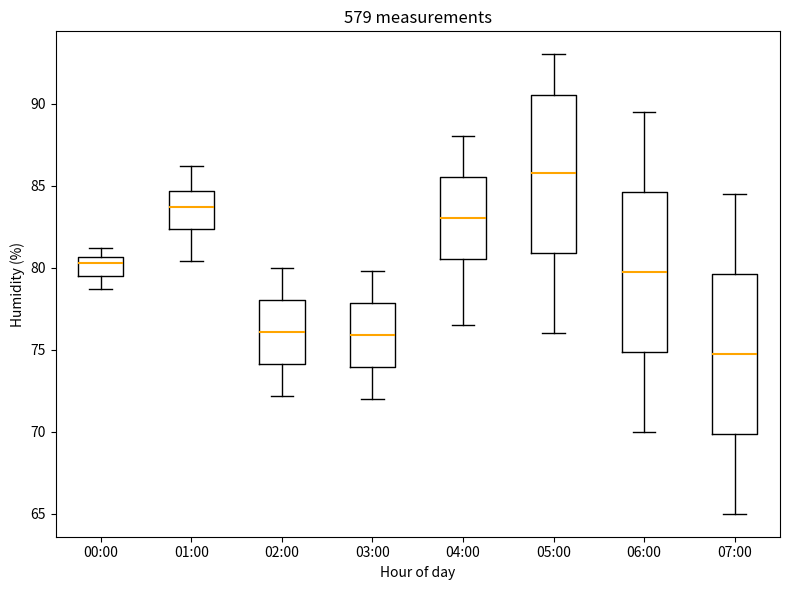

Reading left to right, read every box against the y-axis: the position of its median line, the range the box covers, and the ends of its whiskers. The values are not printed on the chart, so give them approximately, as read against the axis.

00:00: median 80.5 (just below the box's upper edge), box 79.5 to 80.5, whiskers 78.5 to 81.0
01:00: median 83.5, box 82.5 to 84.5, whiskers 80.5 to 86.0
02:00: median 76.0, box 74.0 to 78.0, whiskers 72.0 to 80.0
03:00: median 76.0, box 74.0 to 78.0, whiskers 72.0 to 80.0
04:00: median 83.0, box 80.5 to 85.5, whiskers 76.5 to 88.0
05:00: median 86.0, box 81.0 to 90.5, whiskers 76.0 to 93.0
06:00: median 80.0, box 75.0 to 84.5, whiskers 70.0 to 89.5
07:00: median 75.0, box 70.0 to 79.5, whiskers 65.0 to 84.5